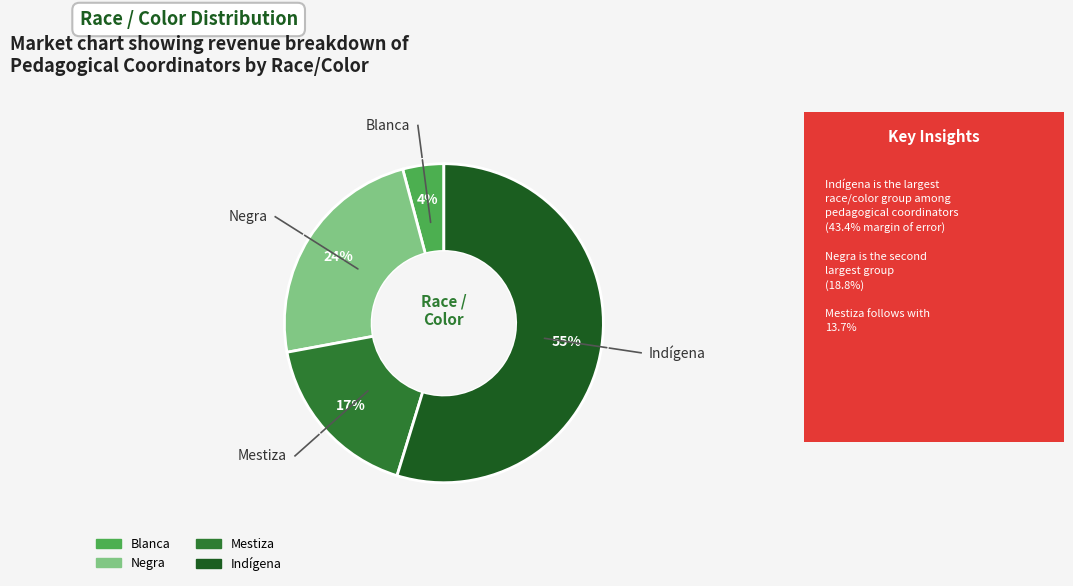

Is there any slice that represents more than half of the pie?

Yes